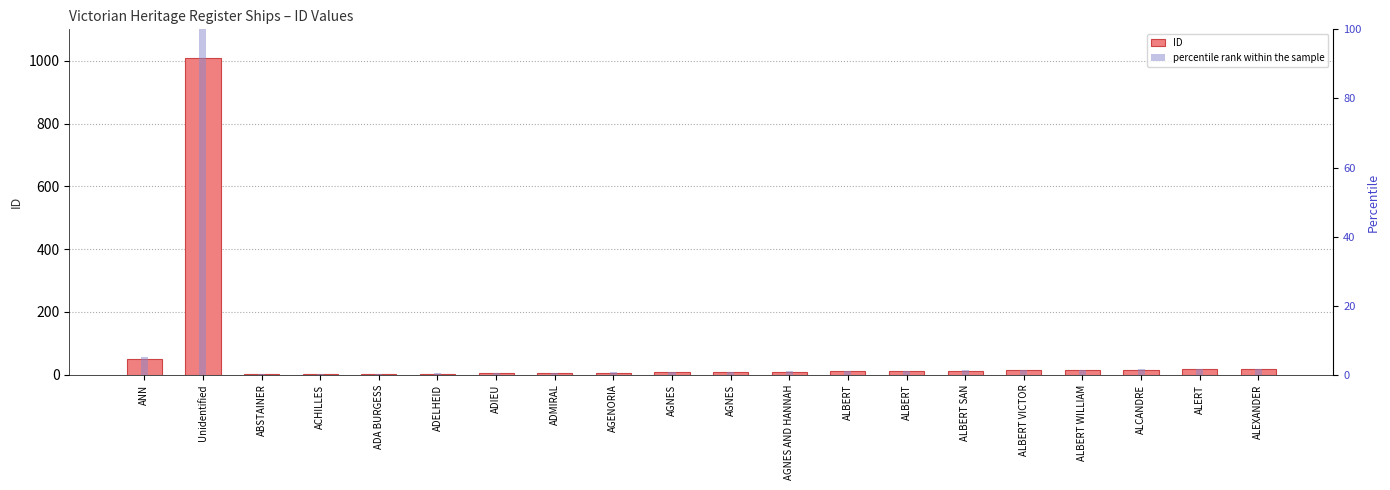

True or false: percentile rank within the sample has a value of 0.8 at AGNES.

True